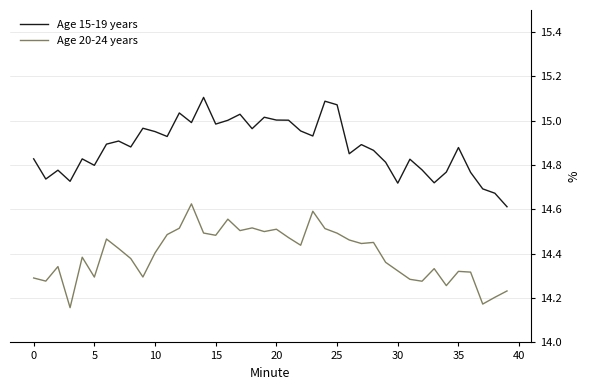

What is the label of the 18th point from the right?

22